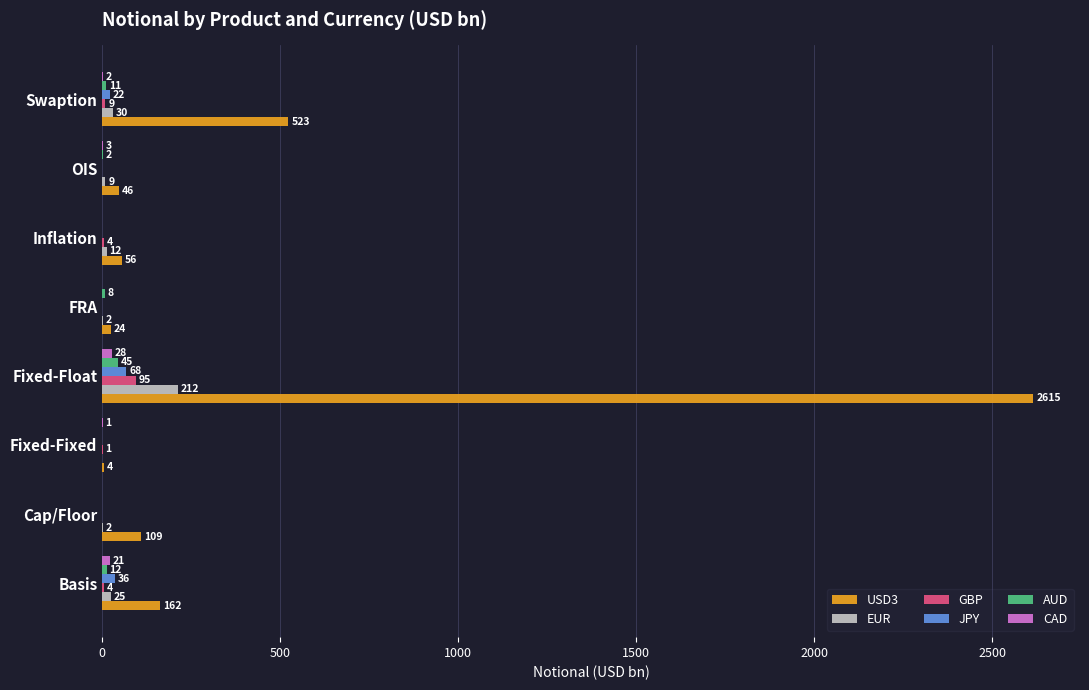

What is the sum of all GBP values?

113